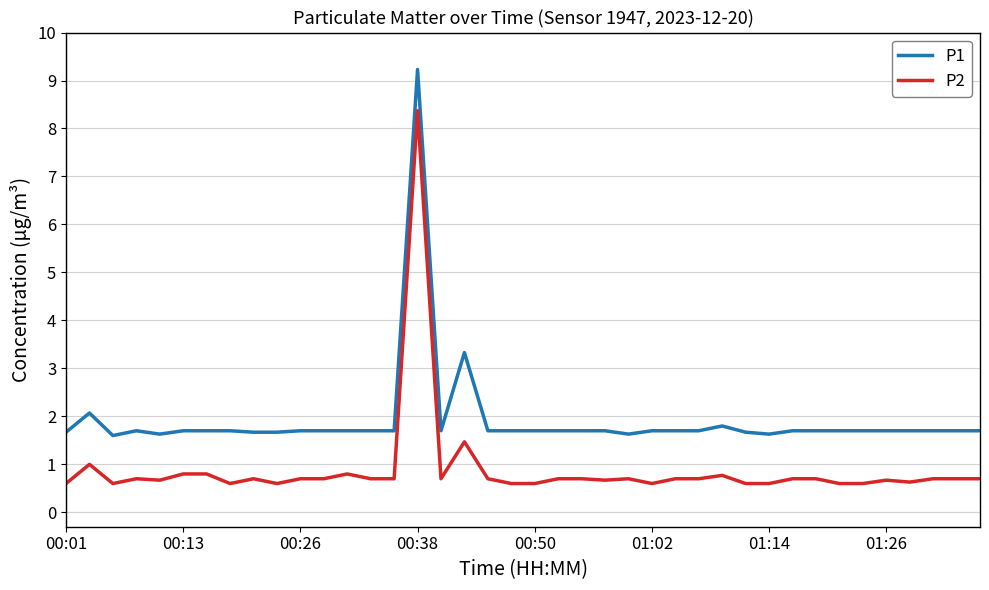

Which series has the largest range (max minus min)?

P2